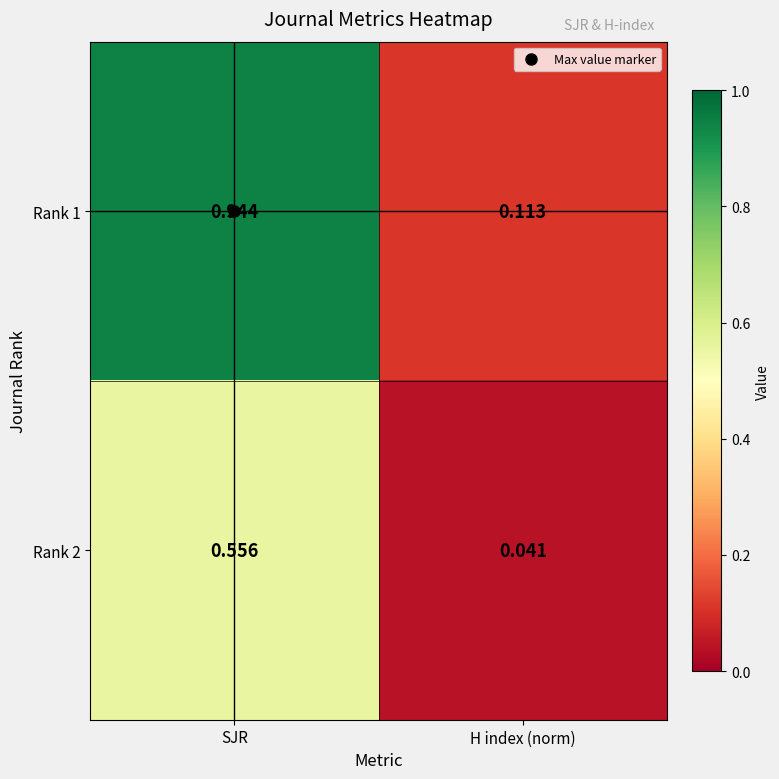

At which label is Rank 2 closest to 0?

H index (norm)